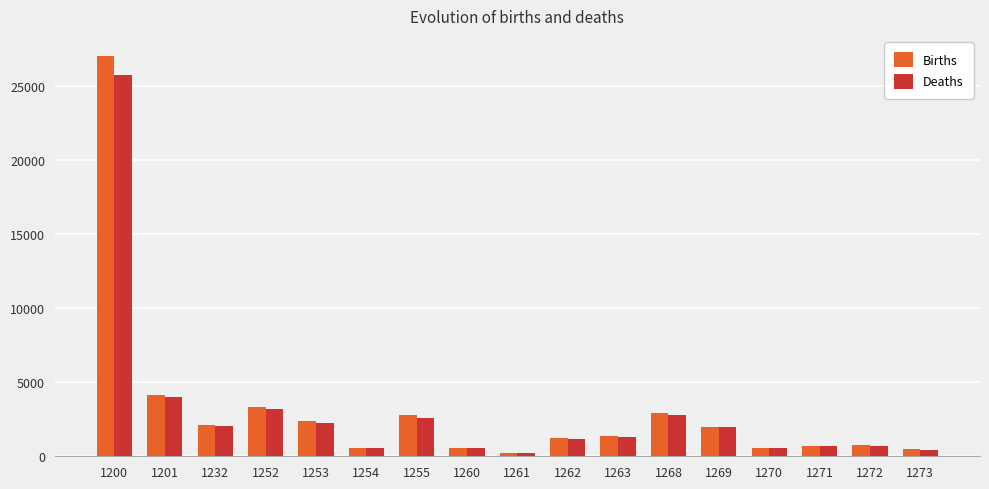

What is the value of the Births bar at the 2nd from the left?

4162